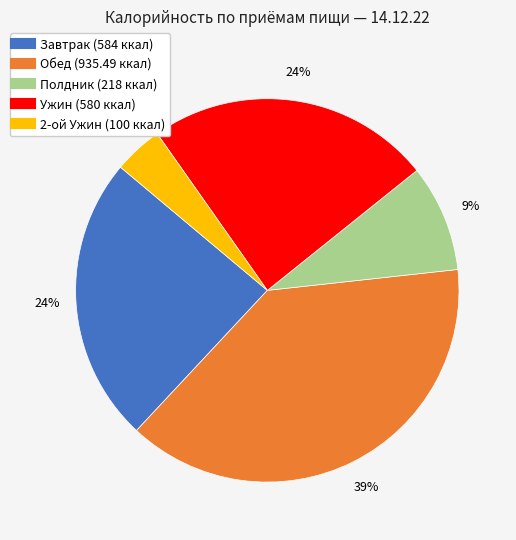

Do Обед and Завтрак together represent more than half of the pie?

Yes